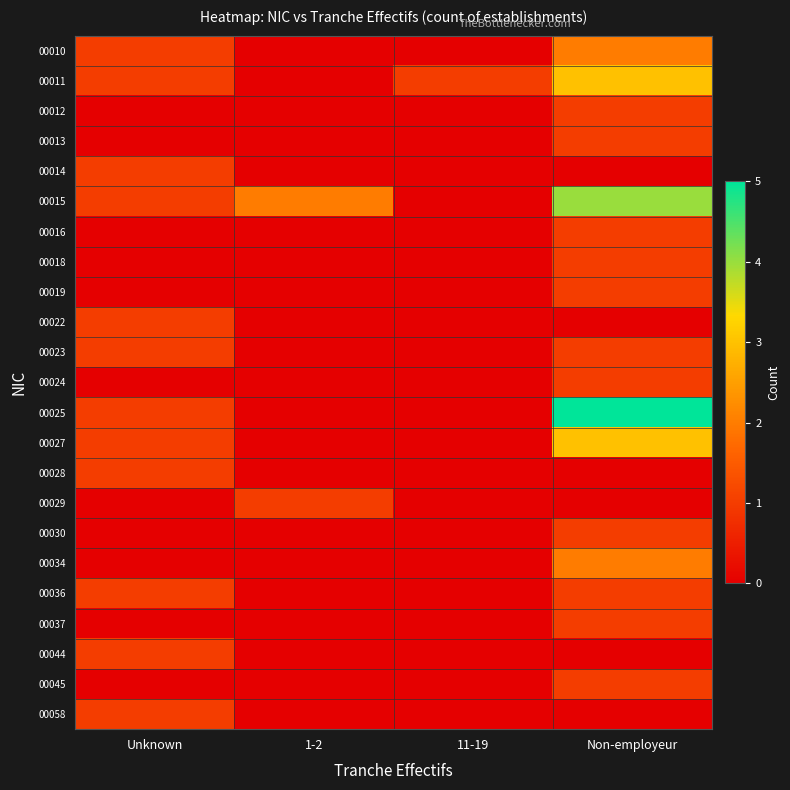

Reading right to left, what are all the values shown in this chart?

00010: Non-employeur=2	11-19=0	1-2=0	Unknown=1
00011: Non-employeur=3	11-19=1	1-2=0	Unknown=1
00012: Non-employeur=1	11-19=0	1-2=0	Unknown=0
00013: Non-employeur=1	11-19=0	1-2=0	Unknown=0
00014: Non-employeur=0	11-19=0	1-2=0	Unknown=1
00015: Non-employeur=4	11-19=0	1-2=2	Unknown=1
00016: Non-employeur=1	11-19=0	1-2=0	Unknown=0
00018: Non-employeur=1	11-19=0	1-2=0	Unknown=0
00019: Non-employeur=1	11-19=0	1-2=0	Unknown=0
00022: Non-employeur=0	11-19=0	1-2=0	Unknown=1
00023: Non-employeur=1	11-19=0	1-2=0	Unknown=1
00024: Non-employeur=1	11-19=0	1-2=0	Unknown=0
00025: Non-employeur=5	11-19=0	1-2=0	Unknown=1
00027: Non-employeur=3	11-19=0	1-2=0	Unknown=1
00028: Non-employeur=0	11-19=0	1-2=0	Unknown=1
00029: Non-employeur=0	11-19=0	1-2=1	Unknown=0
00030: Non-employeur=1	11-19=0	1-2=0	Unknown=0
00034: Non-employeur=2	11-19=0	1-2=0	Unknown=0
00036: Non-employeur=1	11-19=0	1-2=0	Unknown=1
00037: Non-employeur=1	11-19=0	1-2=0	Unknown=0
00044: Non-employeur=0	11-19=0	1-2=0	Unknown=1
00045: Non-employeur=1	11-19=0	1-2=0	Unknown=0
00058: Non-employeur=0	11-19=0	1-2=0	Unknown=1